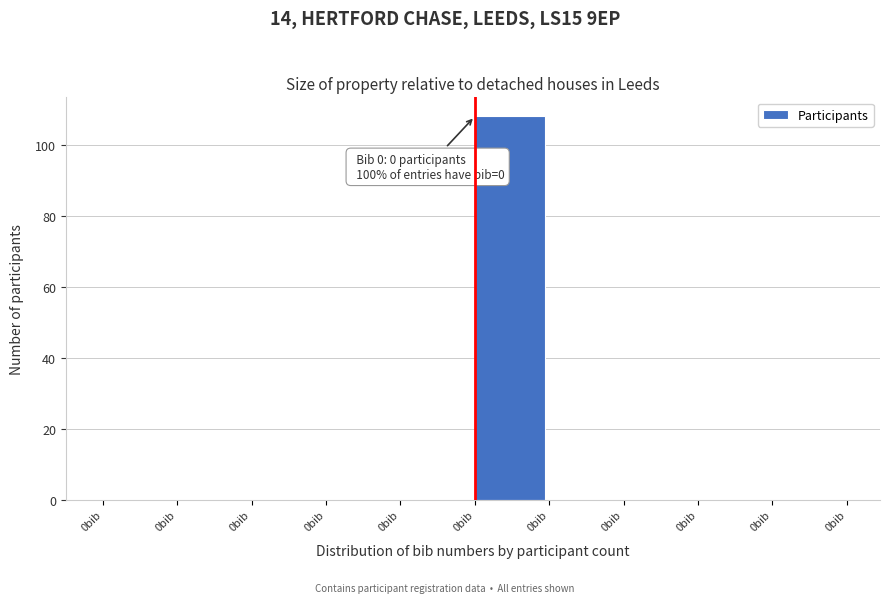

How many distinct data groups are displayed?

1